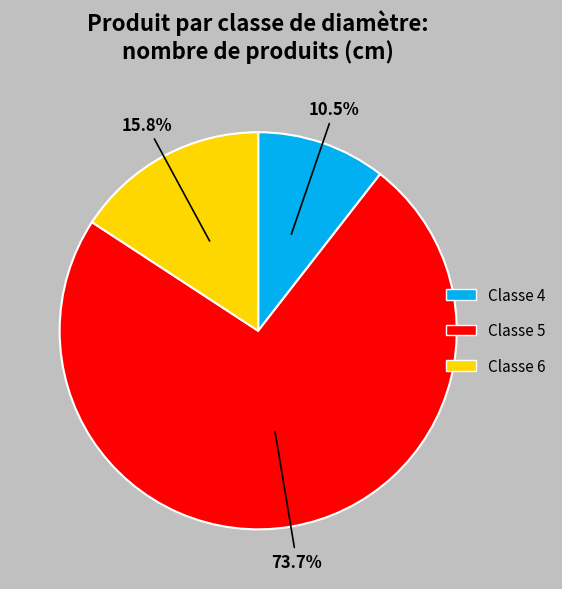

How many slices are in this pie chart?

3